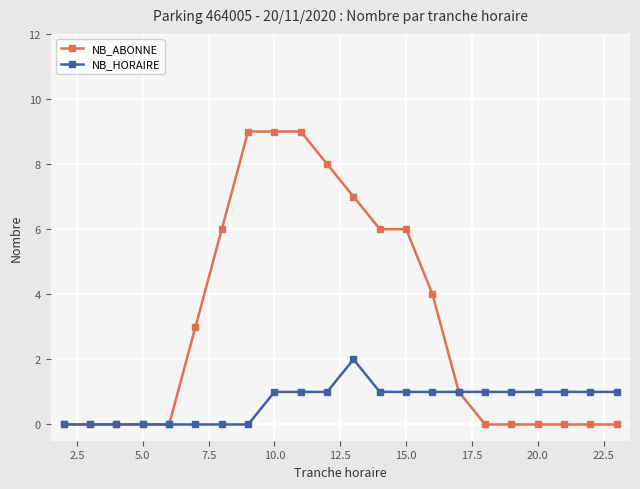

What is the value of the NB_HORAIRE point at the 20th from the left?

1